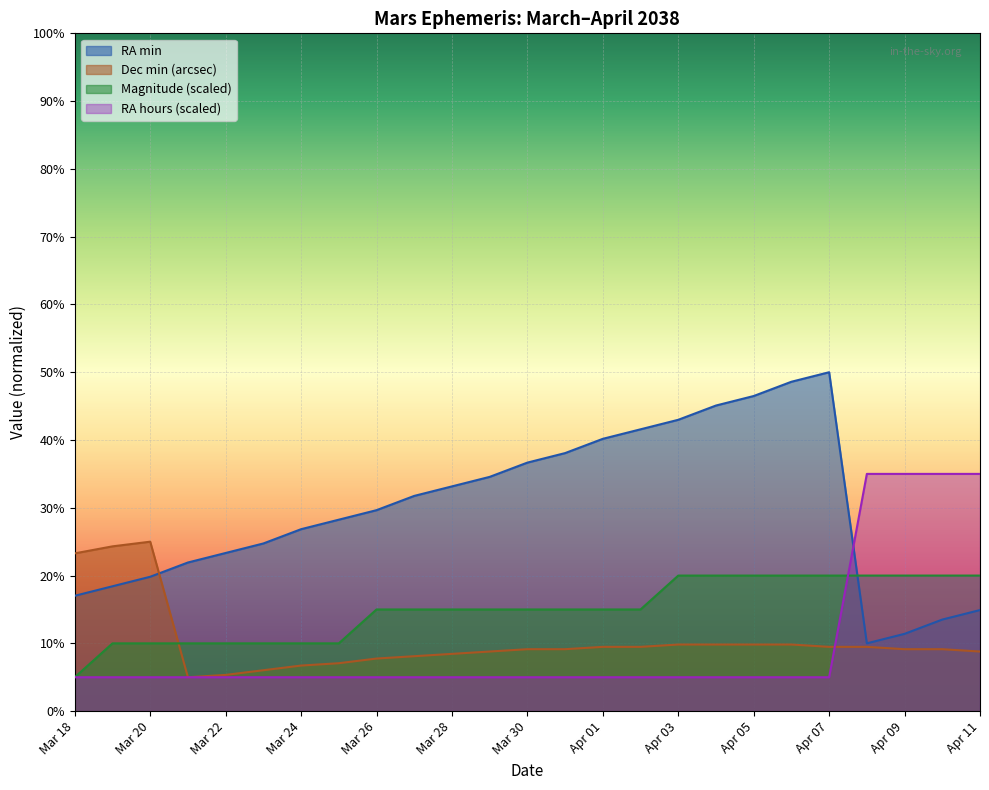

What is the difference between the maximum and minimum values in the RA hours series?

30.0